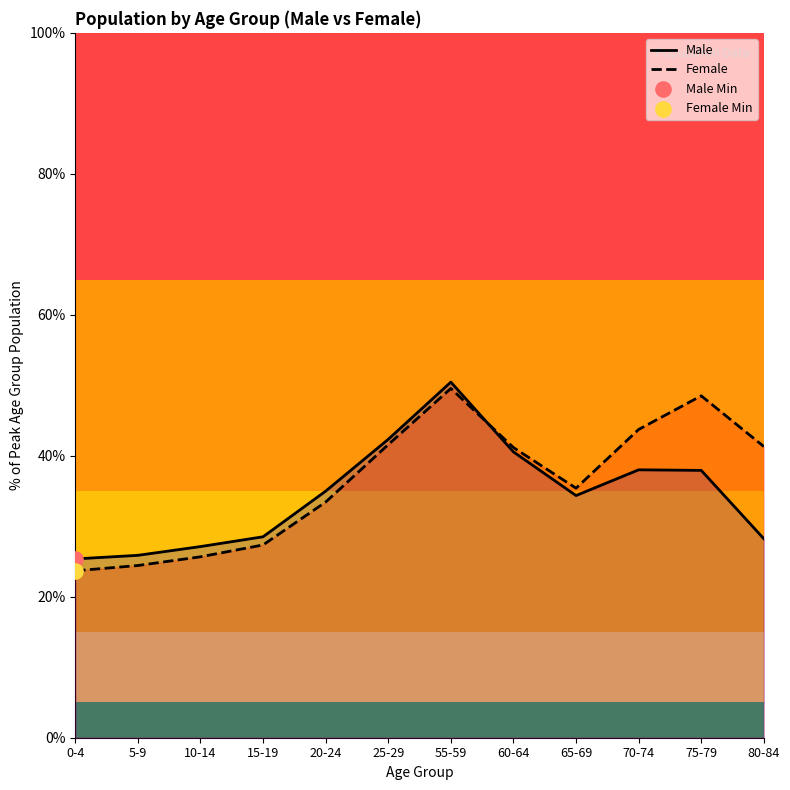

At which category is the sum across all series the highest?

55-59